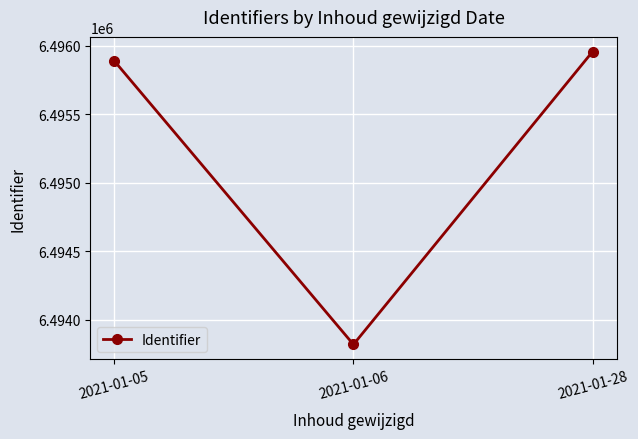

Approximately how many times larger is the value at 2021-01-06 compared to 2021-01-28?

1.0